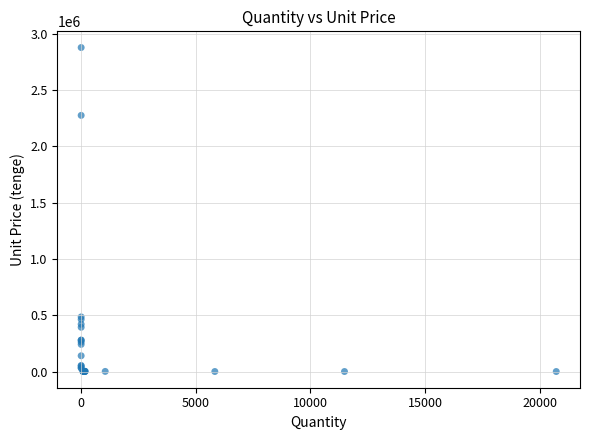

What Y value in the scatter plot is closest to 1438827?

2275000